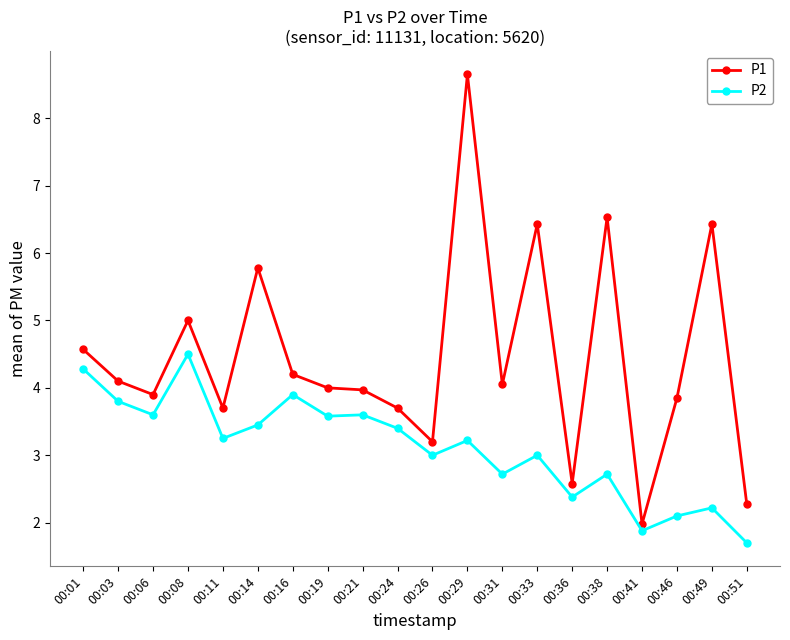

Where is the first local maximum for P2?

00:08